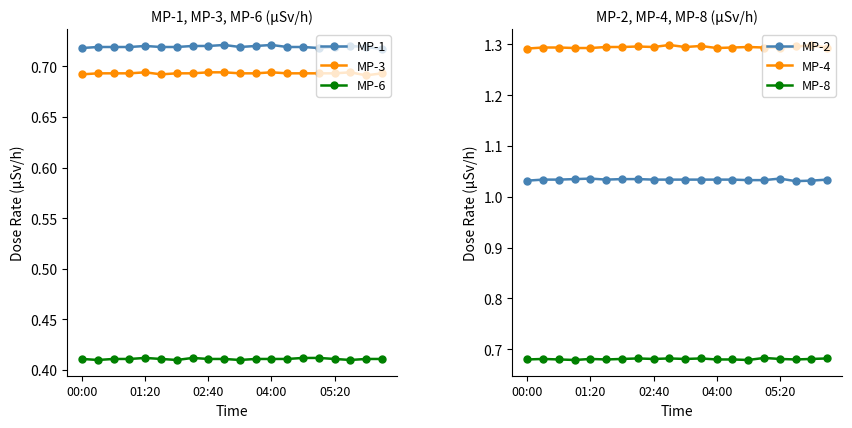

True or false: MP-3 and MP-8 cross at least once.

False